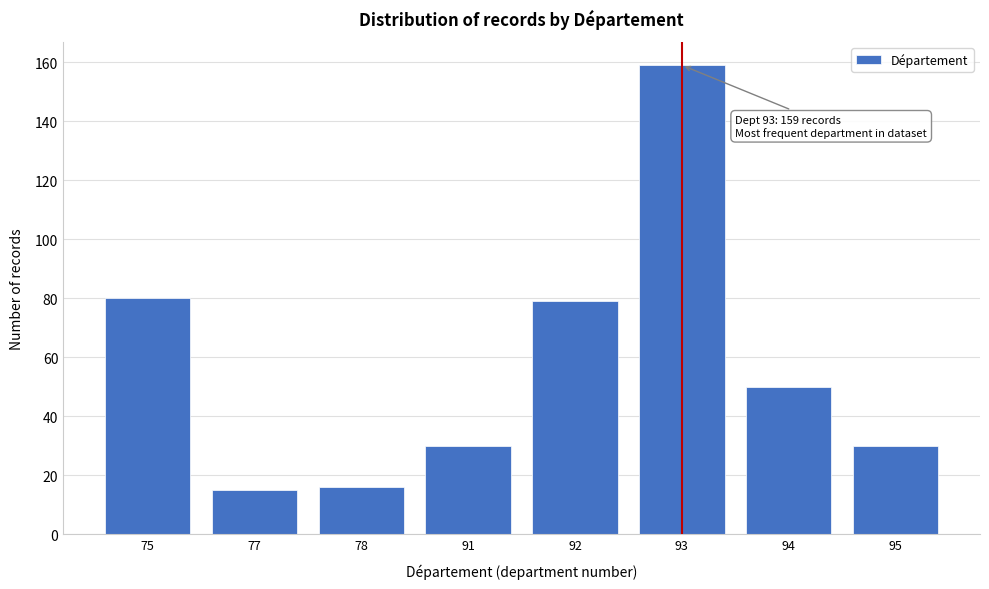

Reading left to right, list all the values displayed in this chart.

80	15	16	30	79	159	50	30